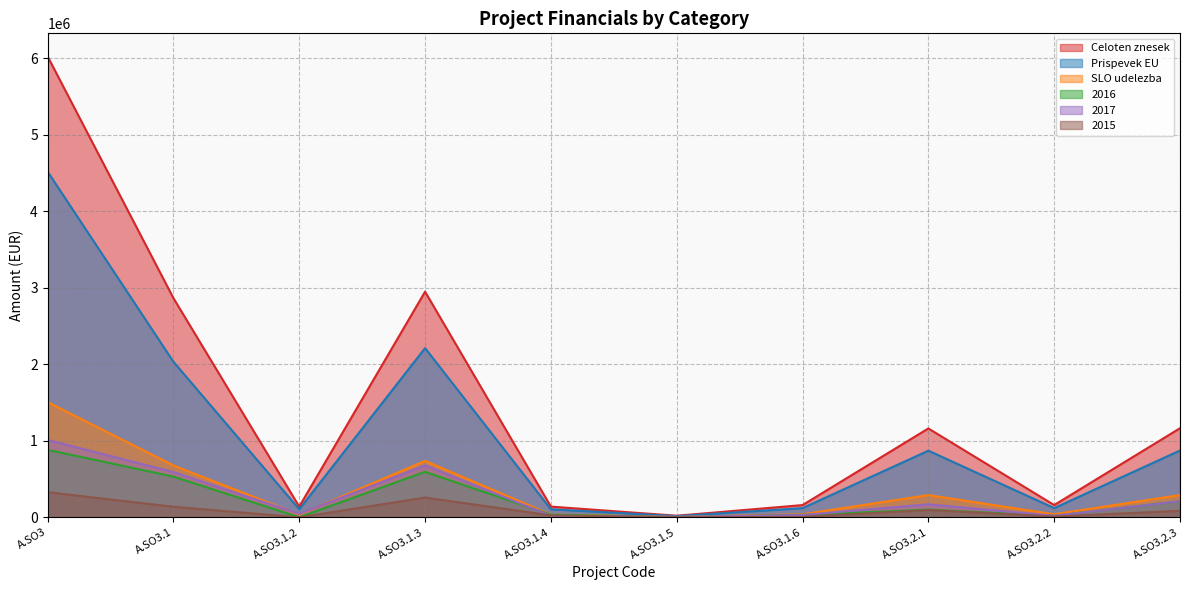

List the labels in order of 2015 value, smallest first.

A.SO3.1.2, A.SO3.1.5, A.SO3.1.6, A.SO3.2.2, A.SO3.1.4, A.SO3.2.3, A.SO3.2.1, A.SO3.1, A.SO3.1.3, A.SO3